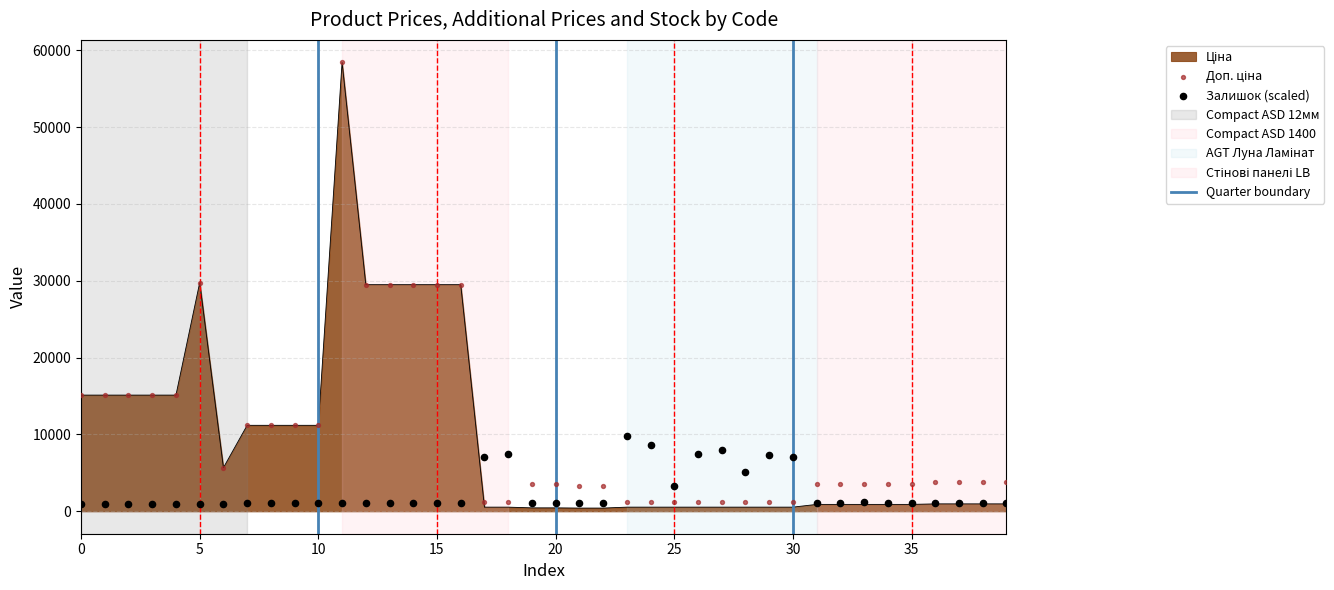

Which series reaches the maximum Y coordinate?

Доп. ціна